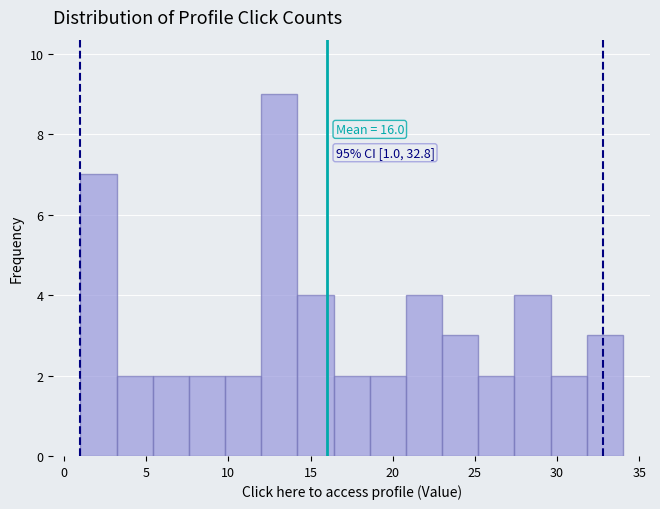

Which range on the x-axis has the tallest bar?

12.0 to 14.2